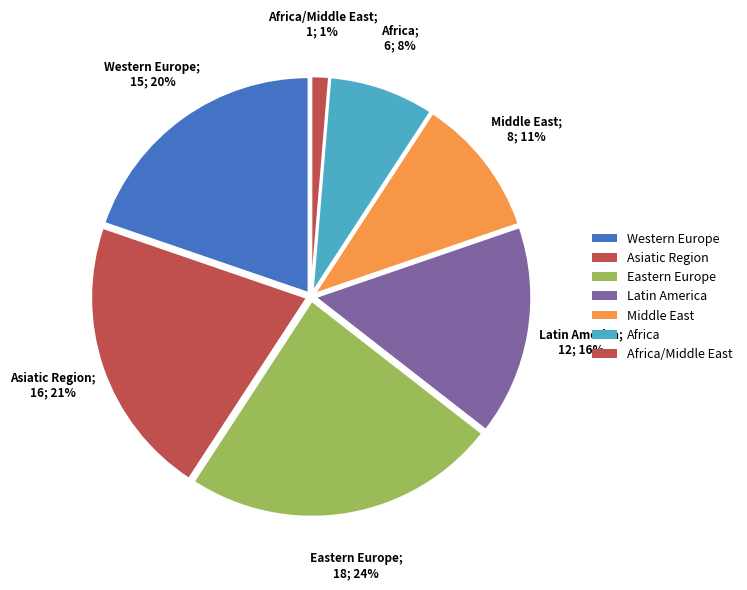

Count the number of slices in the pie.

7